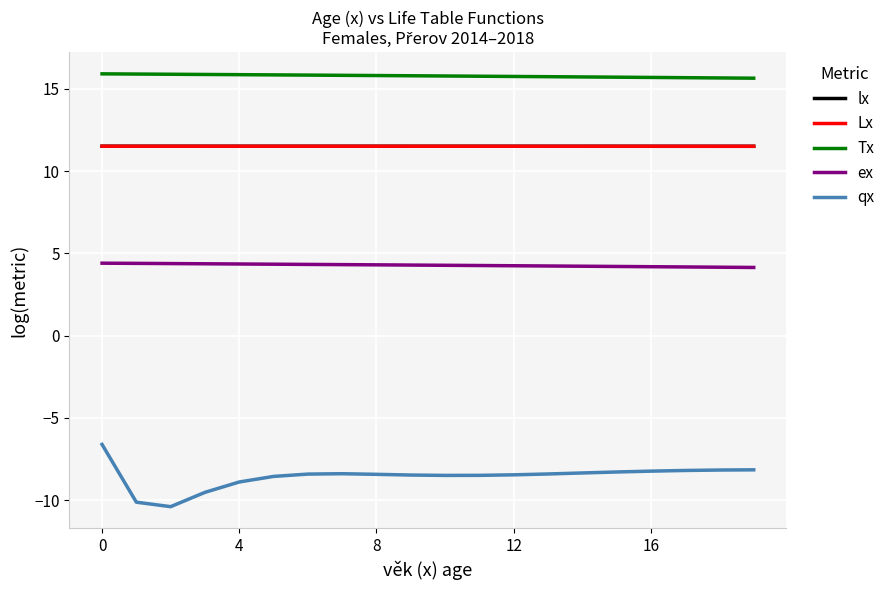

Which series has the widest spread of values?

qx